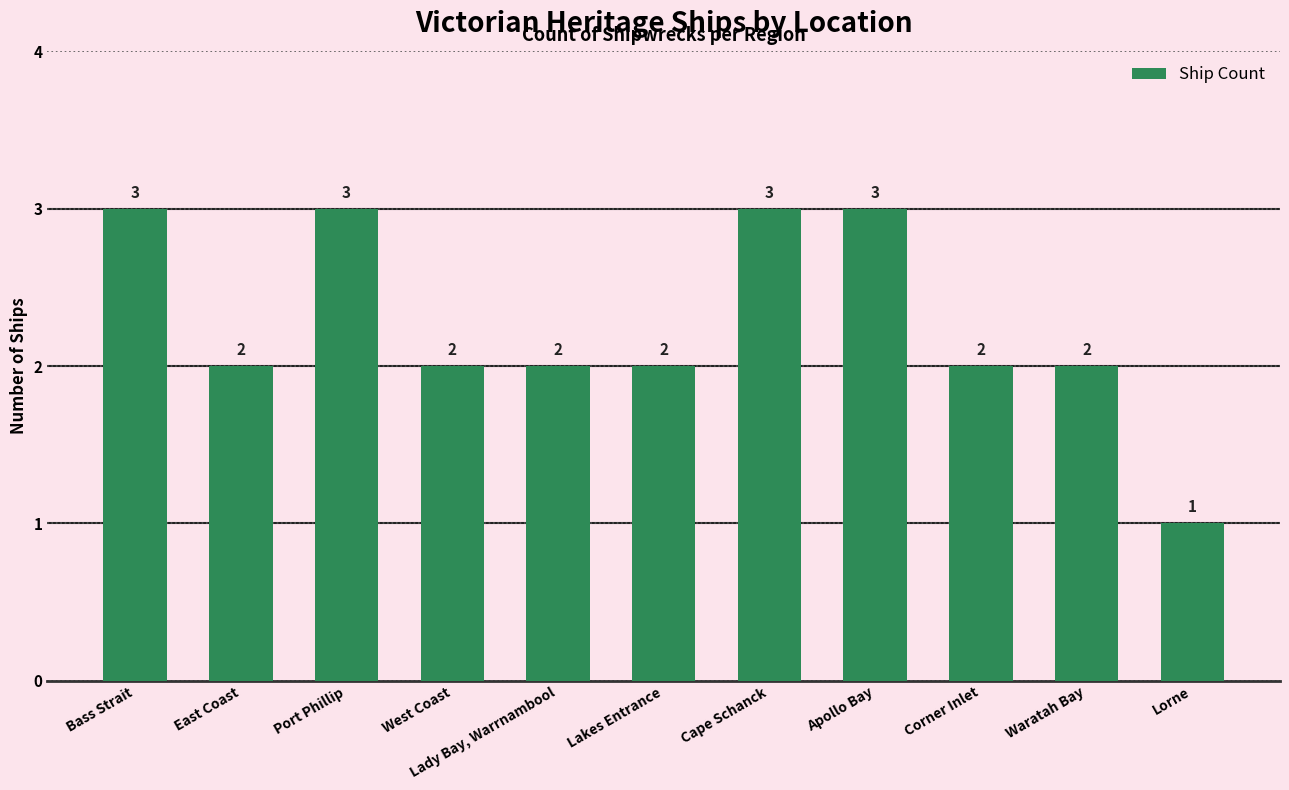

Reading left to right, list all the values displayed in this chart.

3	2	3	2	2	2	3	3	2	2	1